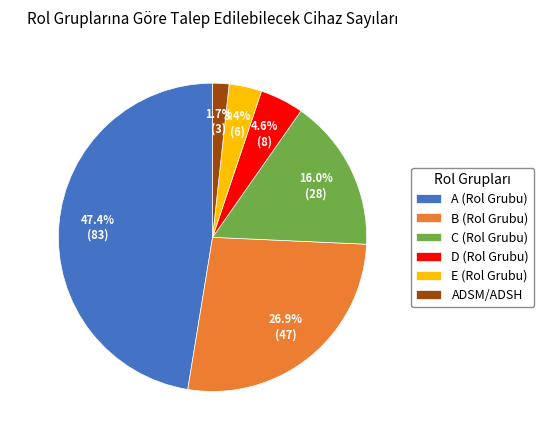

Which category has the smallest portion of the pie?

ADSM/ADSH